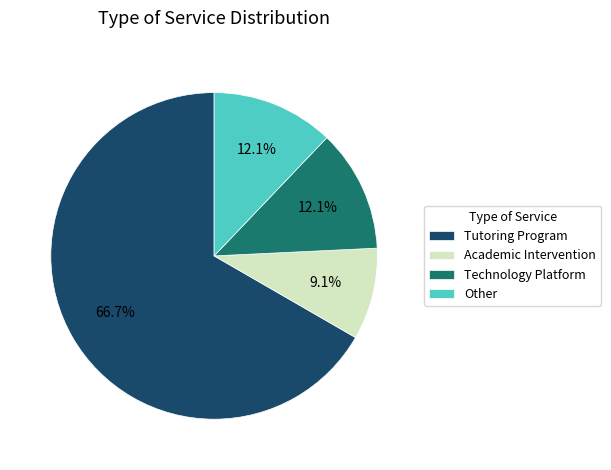

True or false: Other accounts for 12% of the total.

True